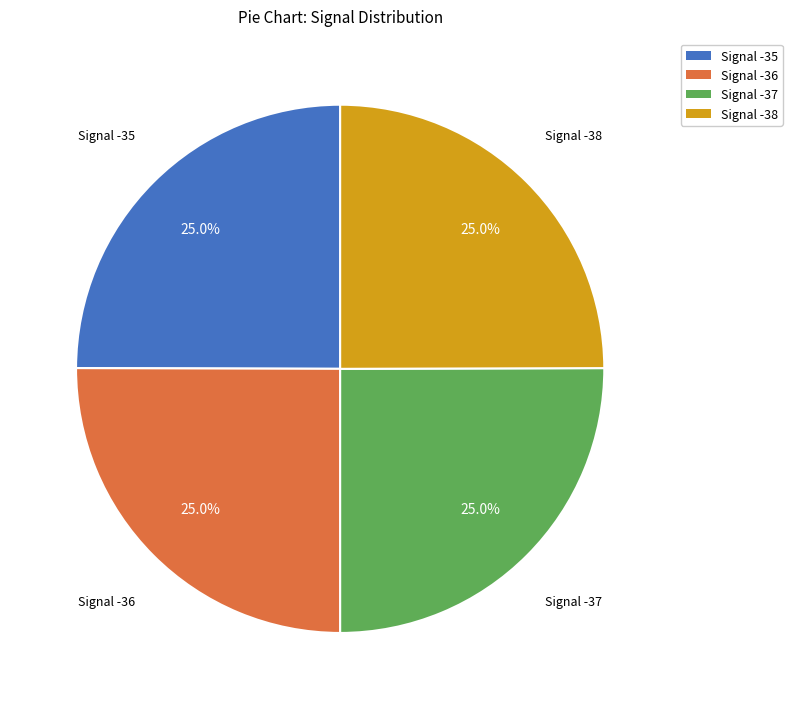

Is there any slice that represents more than half of the pie?

No